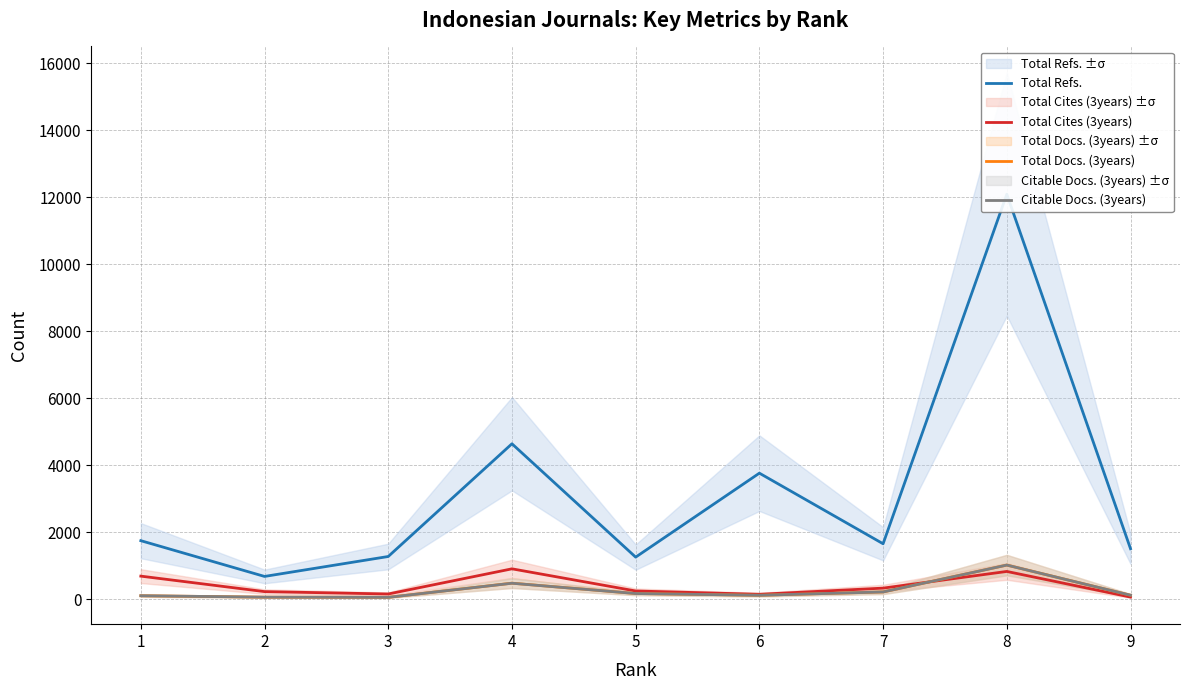

What is the value of the Total Cites (3years) point at the 7th from the left?

331